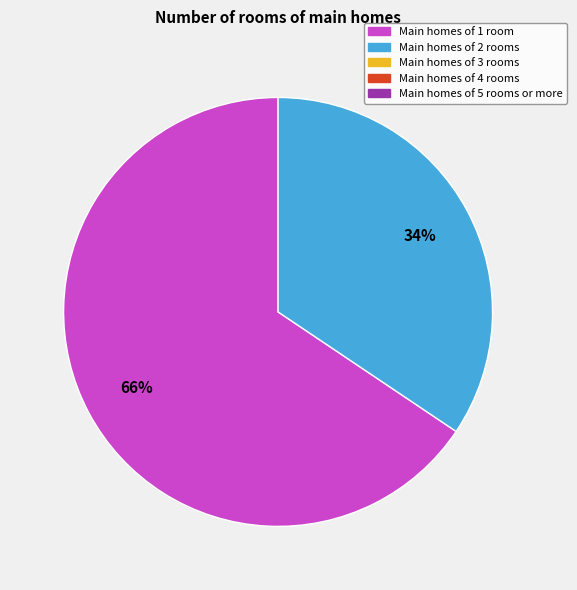

Is there any slice that represents more than half of the pie?

Yes